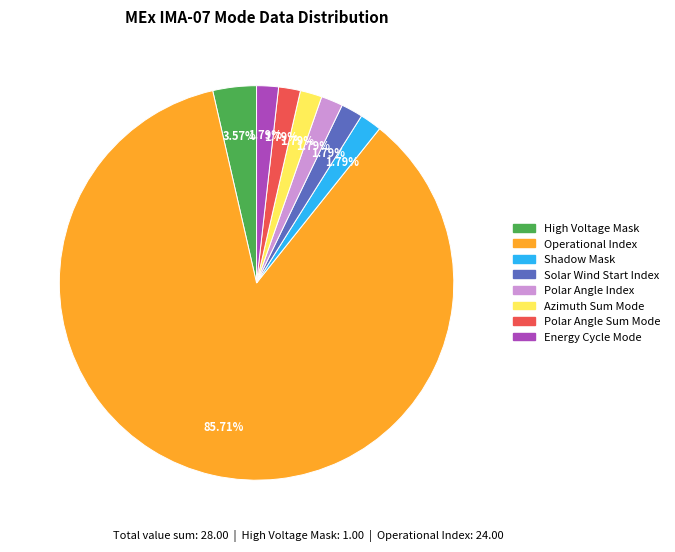

What is the largest slice in the pie chart?

Operational Index